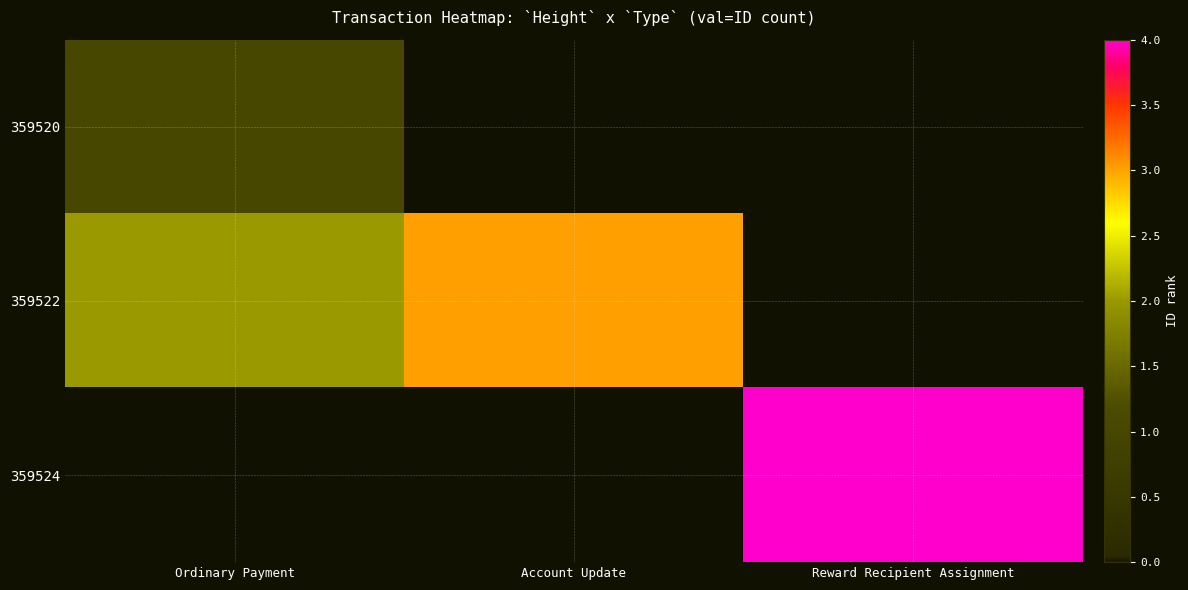

At which category is the sum across all series the highest?

Reward Recipient Assignment